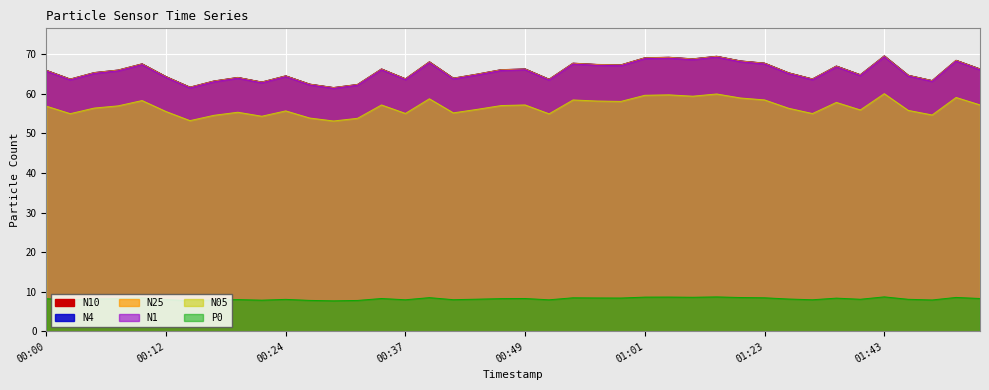

What is the difference between the maximum and second lowest values in the N05 series?

6.8